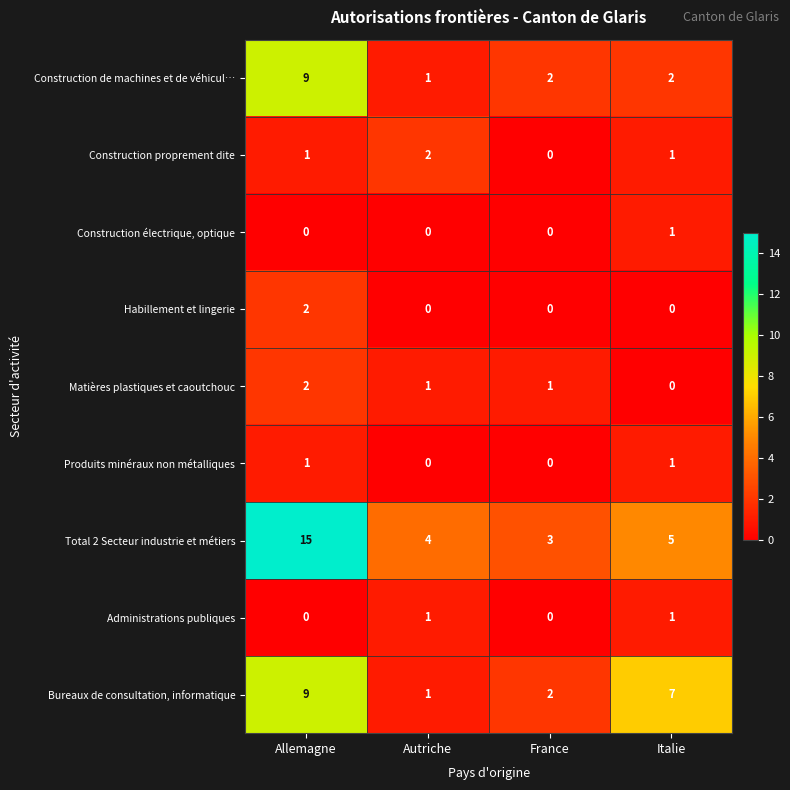

Count the number of data series in this chart.

9